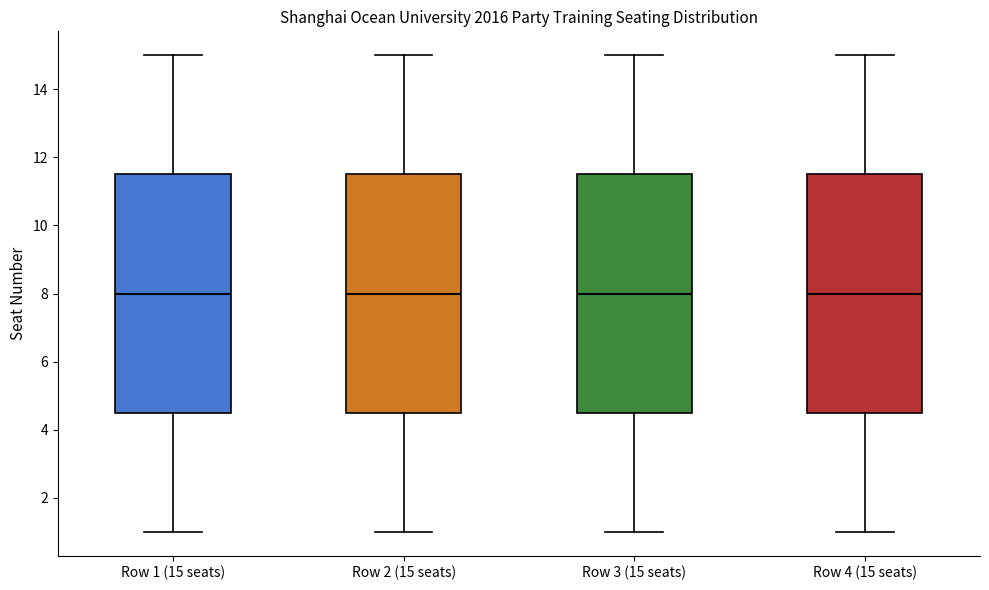

Where is the lower edge of the box for Row 4 (15 seats) on the y-axis? The values are not printed on the chart, so give them approximately, as read against the axis.

4.6